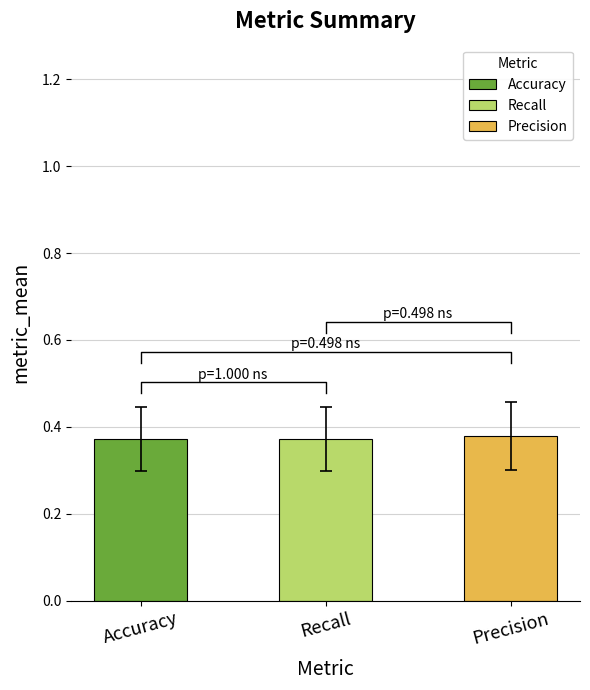

What is the average value of the Recall series?

0.4